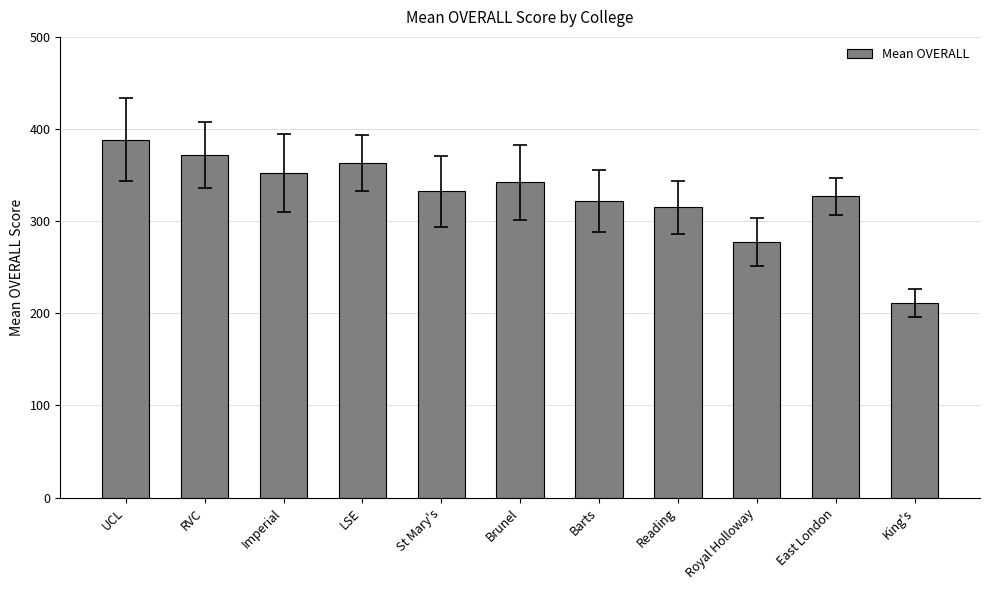

At which label does the data first exceed 332?

UCL